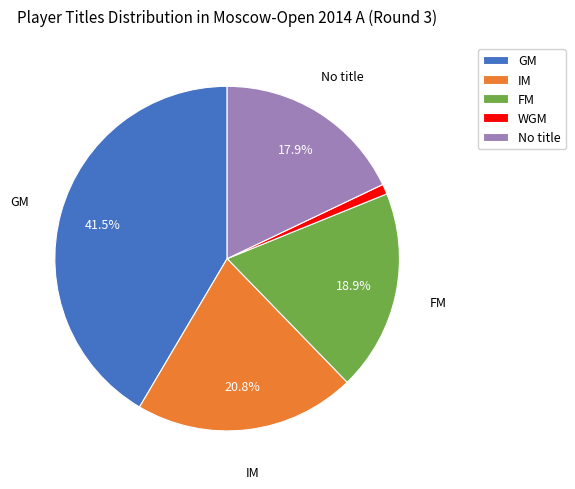

What is the ratio of the value at No title to the value at GM?

0.4